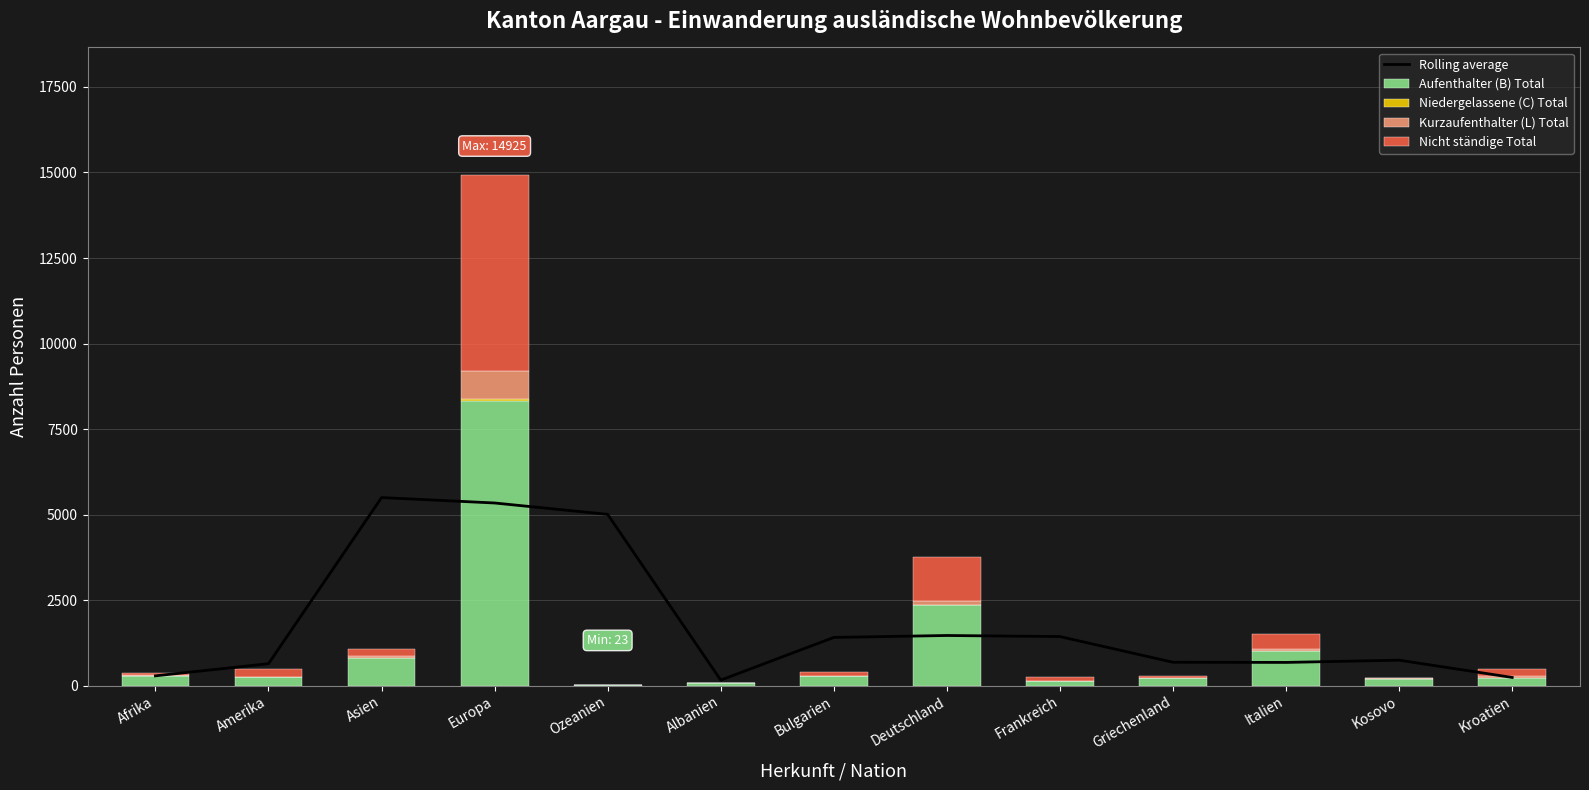

Is the value of Aufenthalter (B) Total at Amerika greater than the value of Niedergelassene (C) Total at Kosovo?

Yes